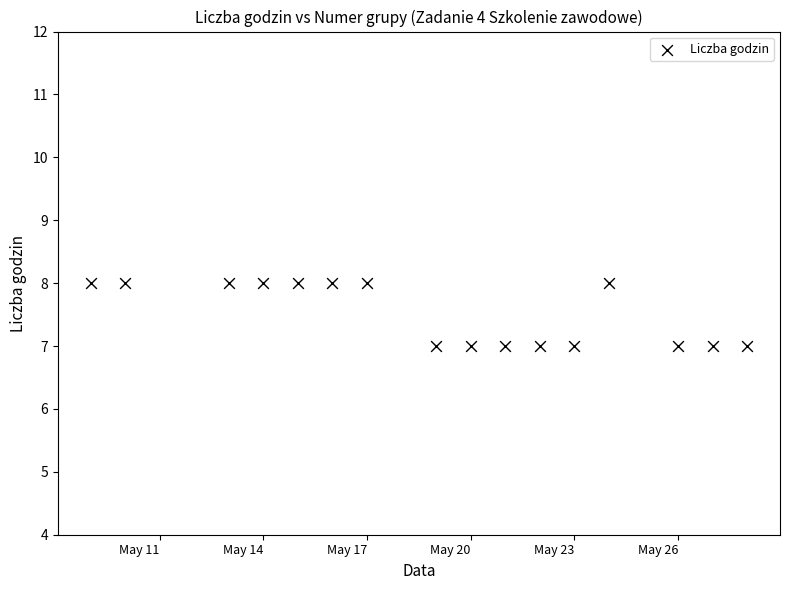

What is the range of X values (max minus min)?

19